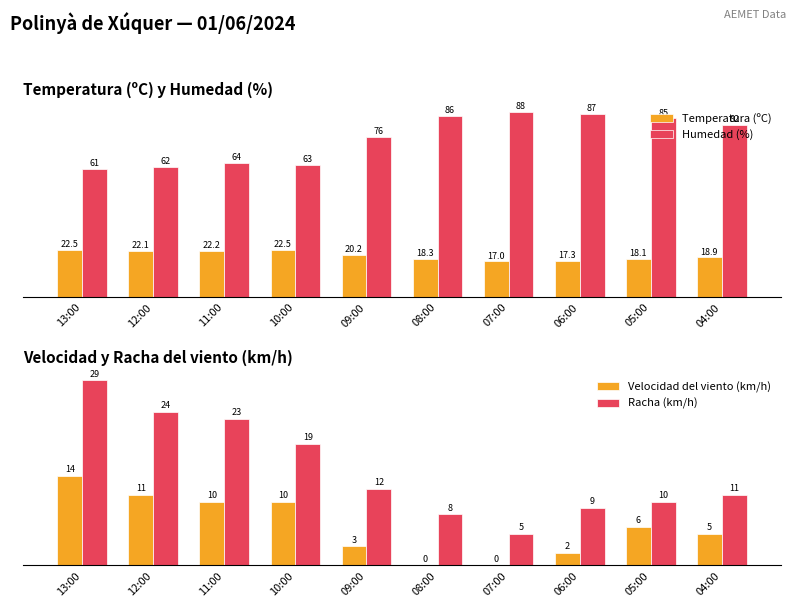

What is the average value of the Racha (km/h) series?

15.0